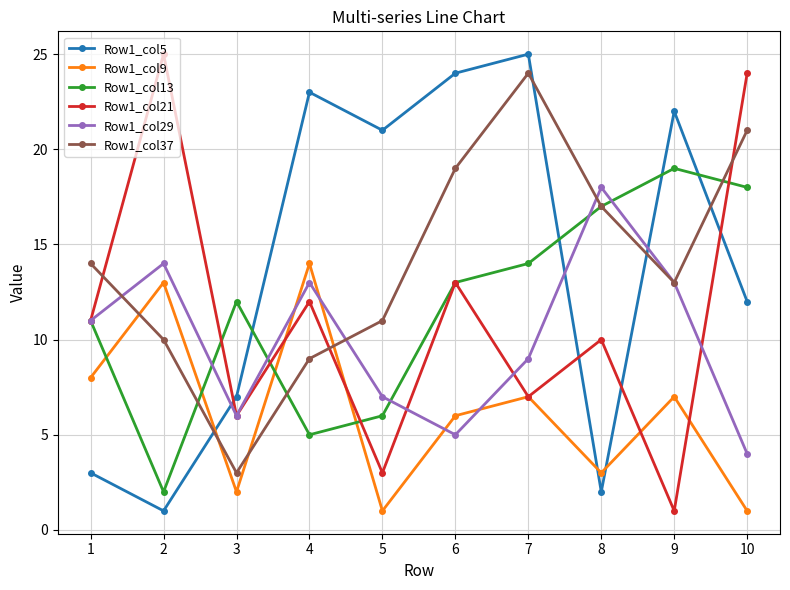

Reading left to right, extract all data points from this chart.

Row1_col5: 3	1	7	23	21	24	25	2	22	12
Row1_col9: 8	13	2	14	1	6	7	3	7	1
Row1_col13: 11	2	12	5	6	13	14	17	19	18
Row1_col21: 11	25	6	12	3	13	7	10	1	24
Row1_col29: 11	14	6	13	7	5	9	18	13	4
Row1_col37: 14	10	3	9	11	19	24	17	13	21